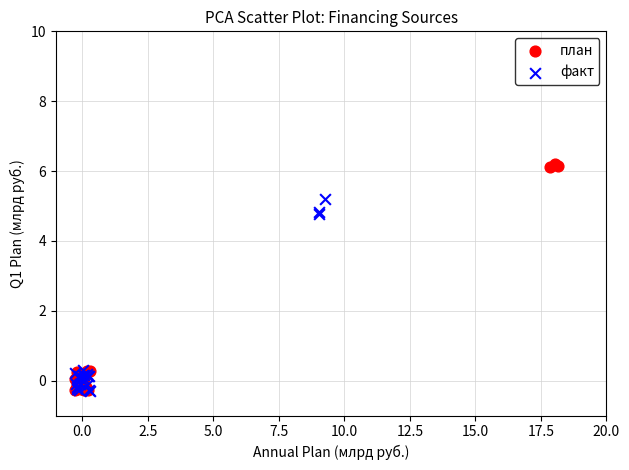

Which series has the largest Y range (max minus min)?

план